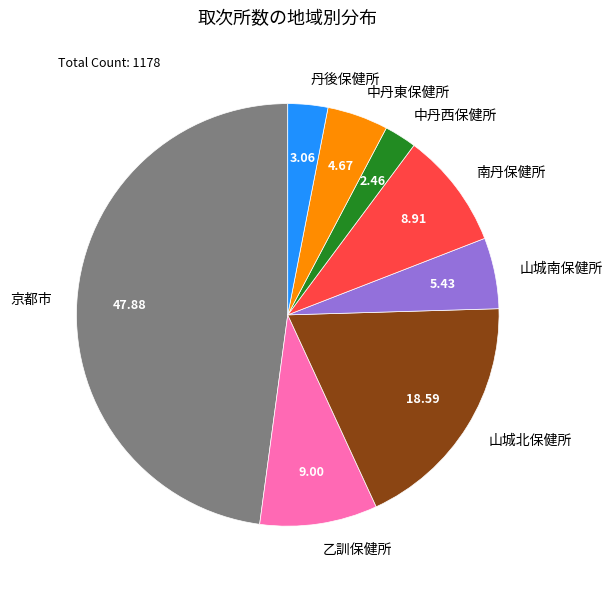

How many slices are in this pie chart?

8